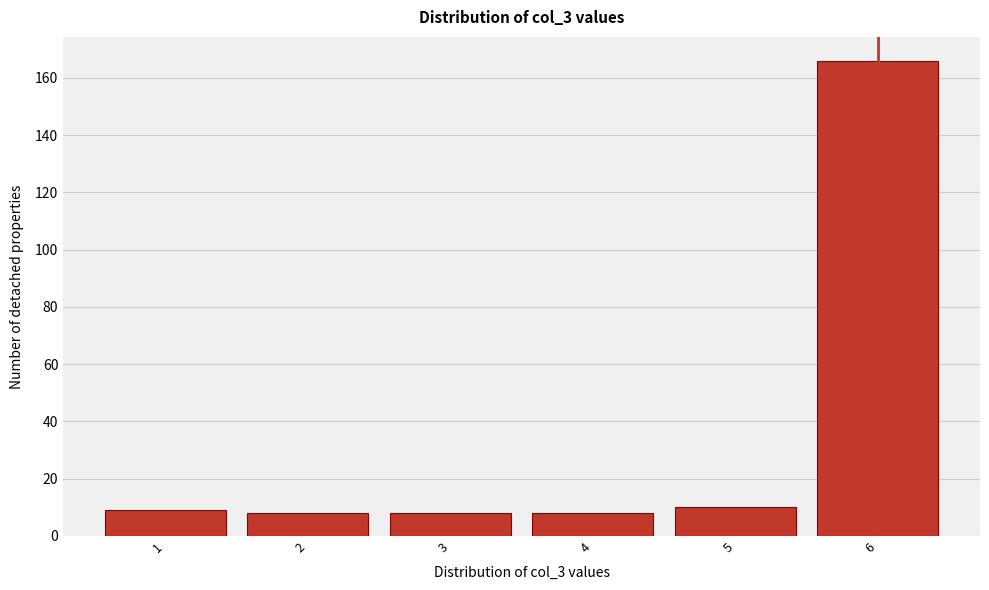

How tall is the bar that spans 3.5 to 4.5 on the x-axis? The values are not printed on the chart, so give them approximately, as read against the axis.

8